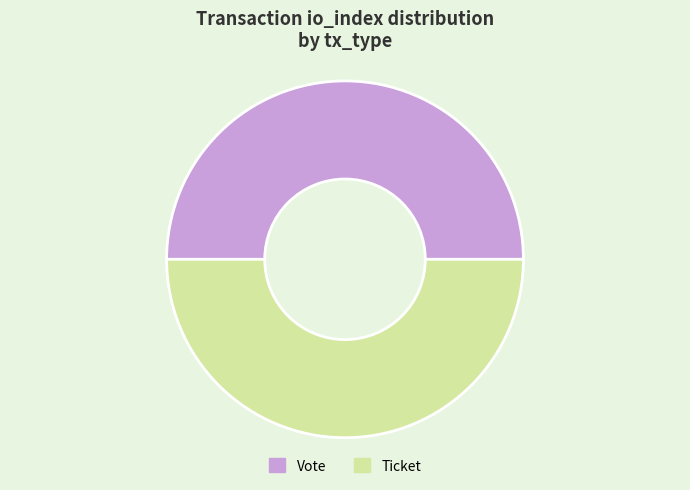

True or false: Vote accounts for 50% of the total.

True